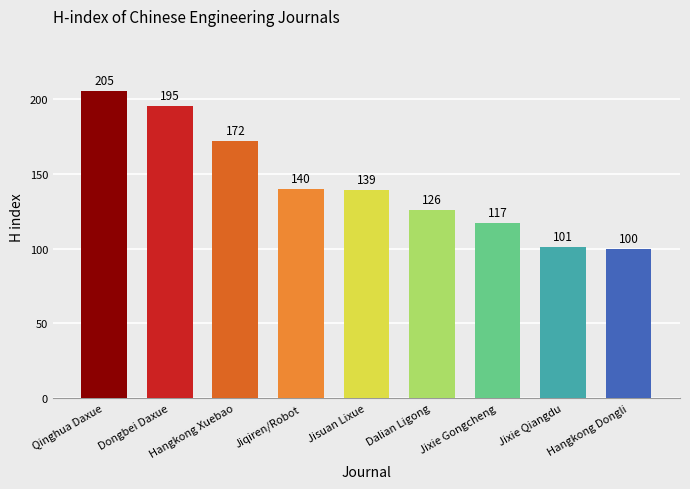

Reading left to right, list all the values displayed in this chart.

205	195	172	140	139	126	117	101	100